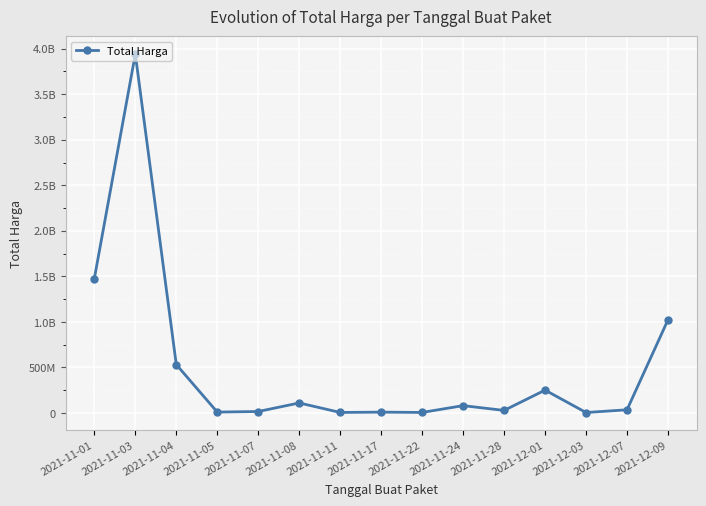

What is the label of the 5th point from the right?

2021-11-28